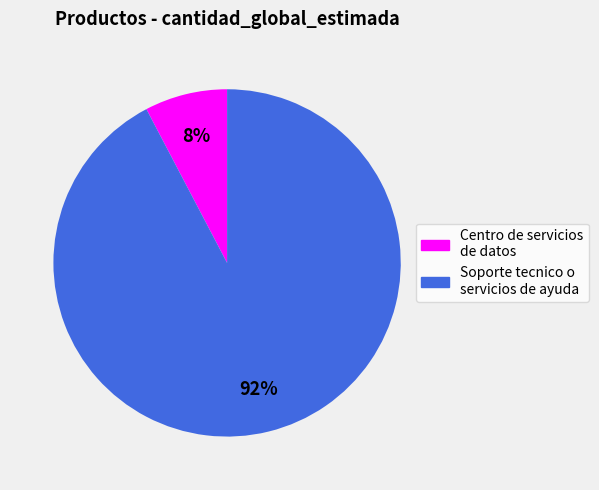

True or false: Soporte tecnico o servicios de ayuda accounts for 83% of the total.

False